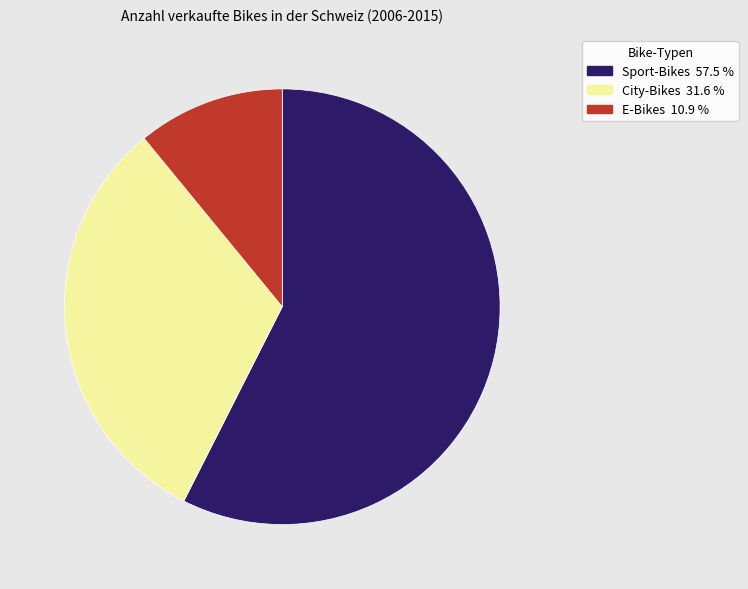

How many slices are in this pie chart?

3